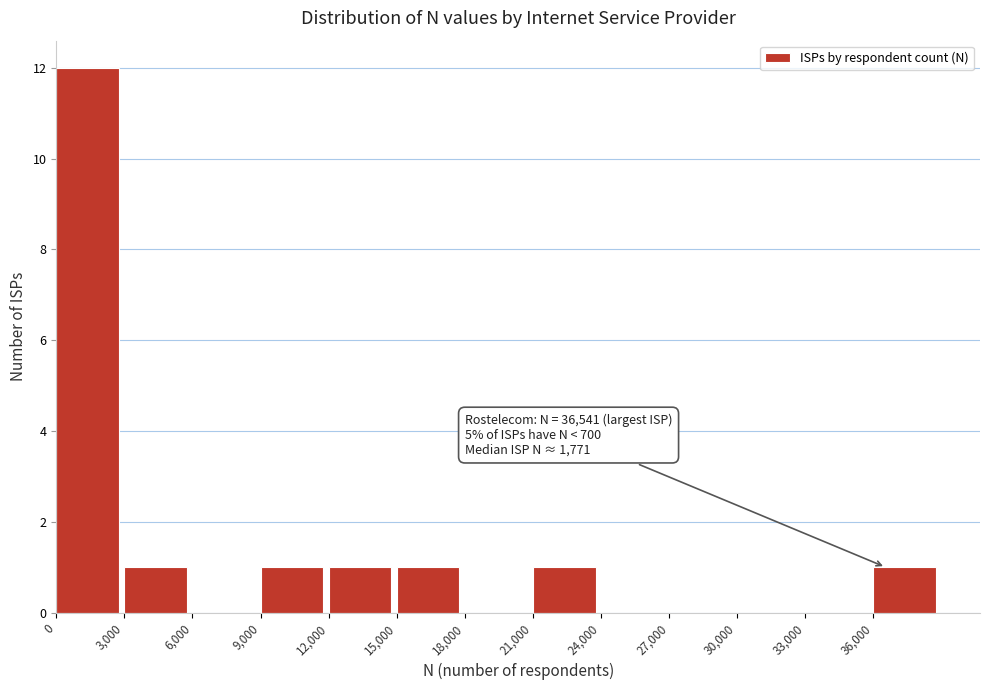

Which range on the x-axis has the tallest bar?

0 to 3000